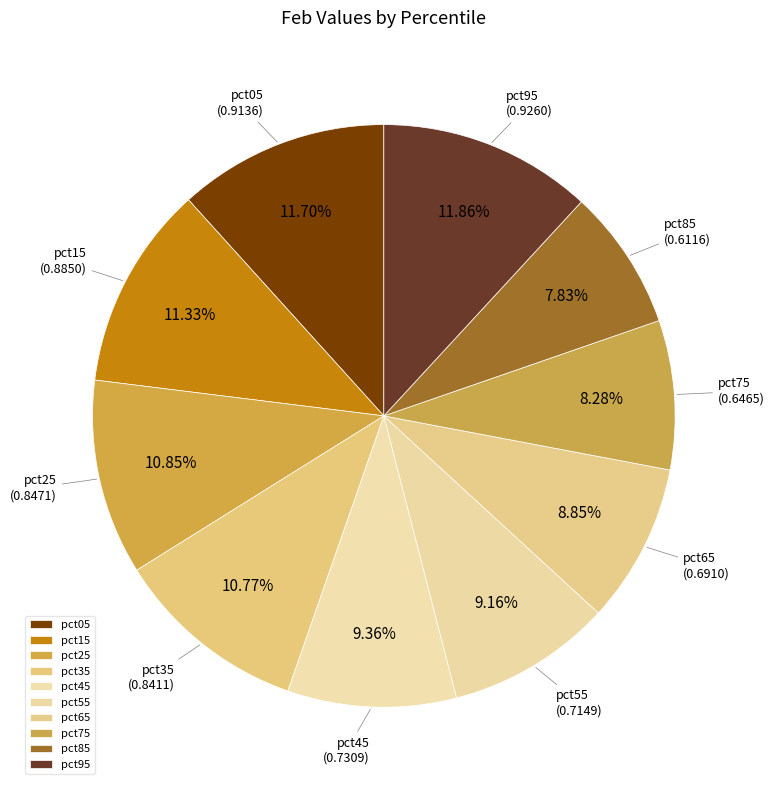

How many slices are in this pie chart?

10